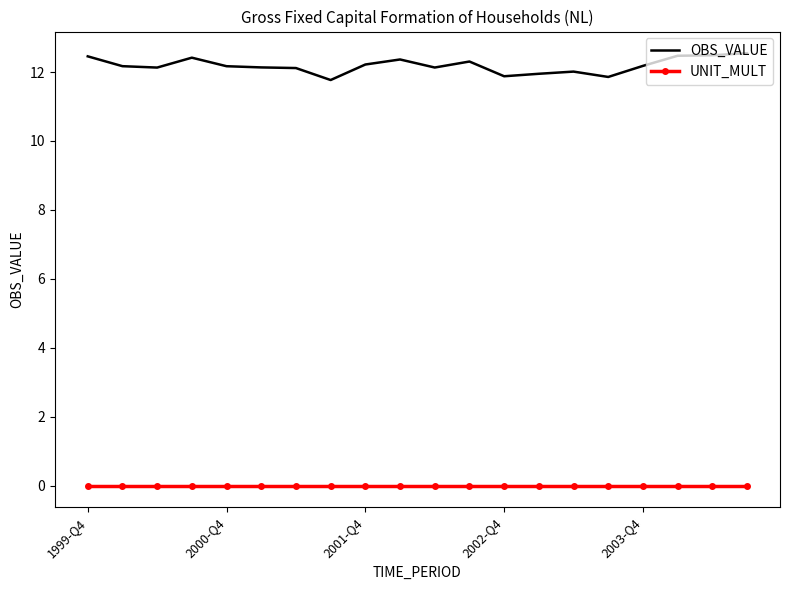

True or false: UNIT_MULT and OBS_VALUE cross at least once.

False